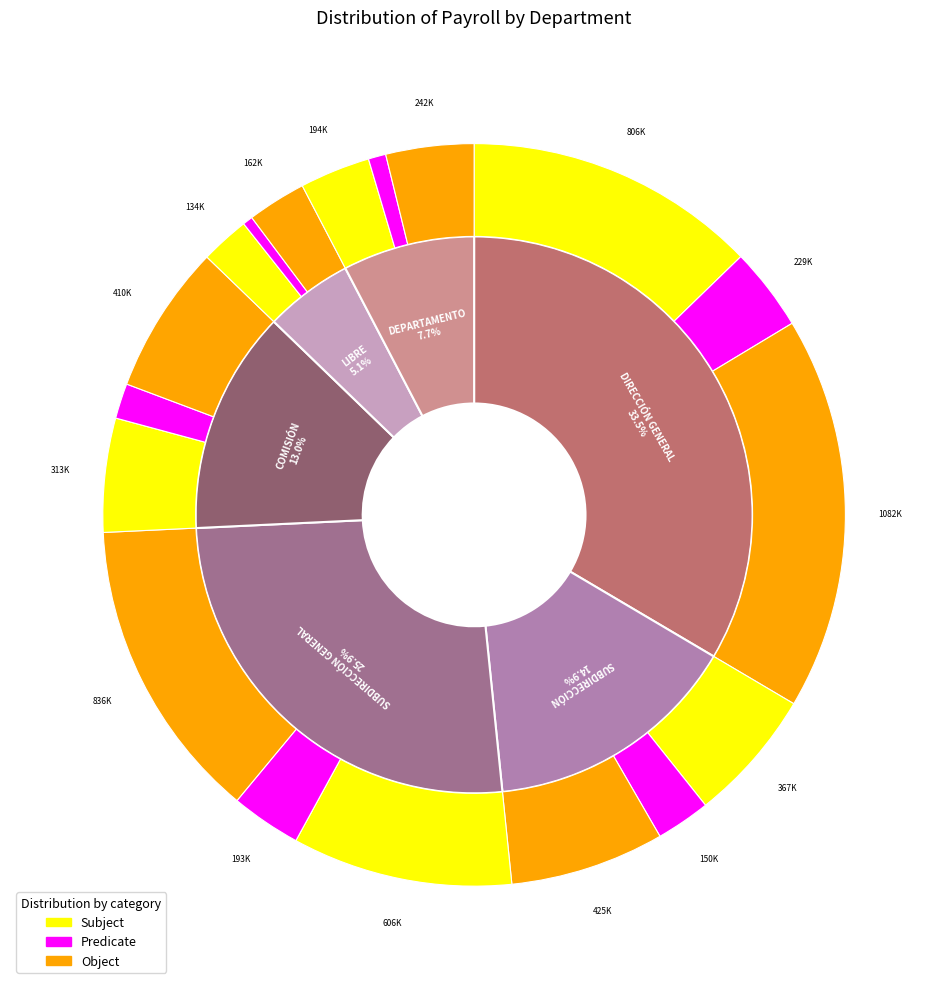

Which slice is the largest?

DIRECCIÓN GENERAL